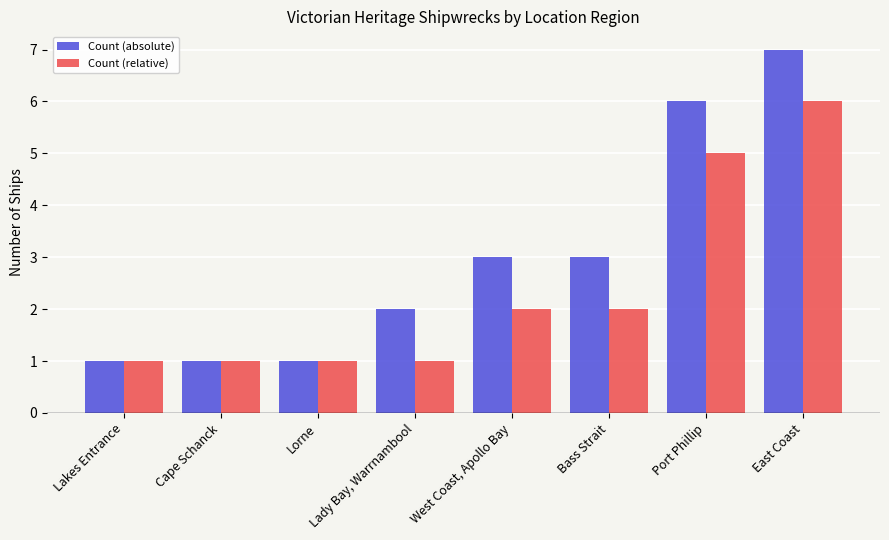

What is the difference between the highest and lowest values at Lady Bay, Warrnambool?

1